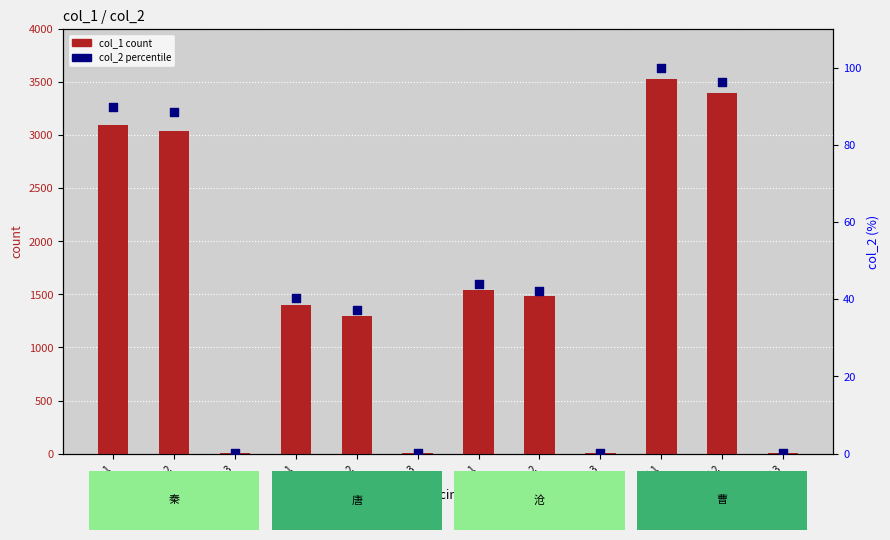

Is the value of col_2 at 秦-1 greater than the value of col_1 at 唐-3?

Yes